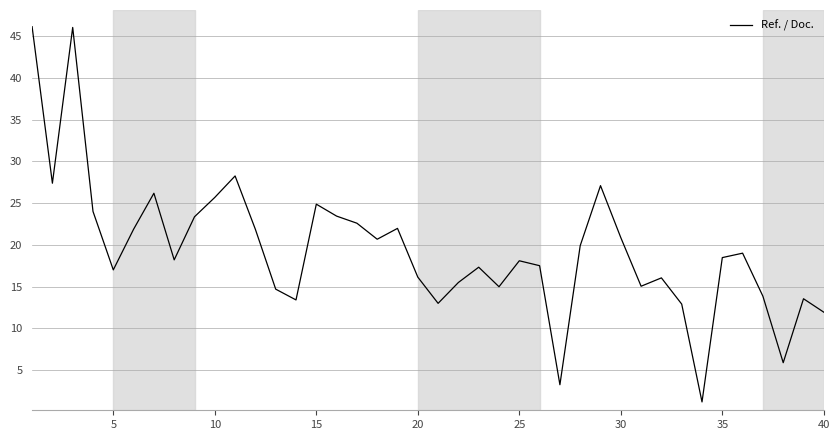

Does the chart have visible grid lines?

Yes